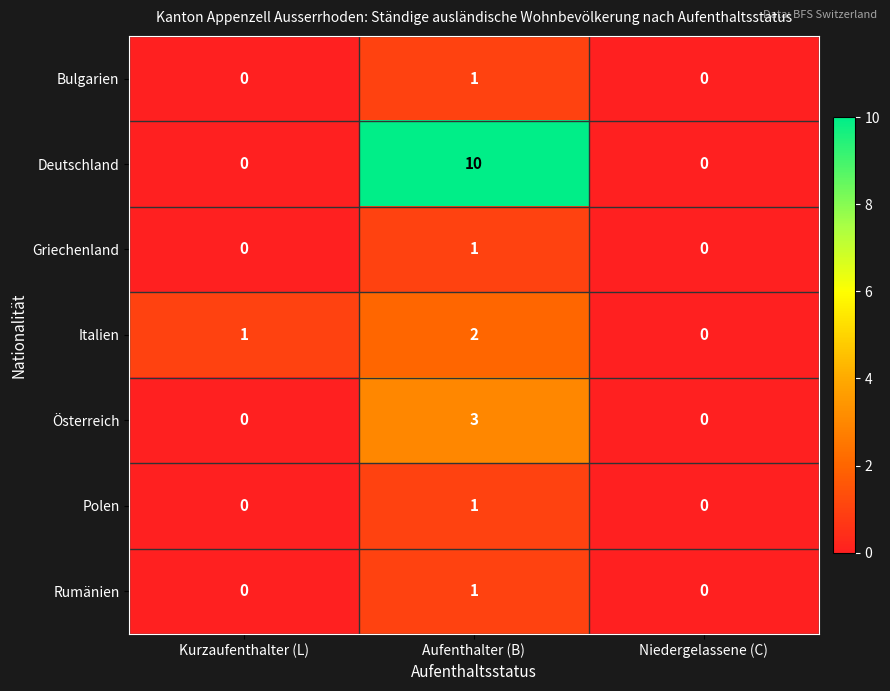

Where is Italien nearest to the value 1?

Kurzaufenthalter (L)